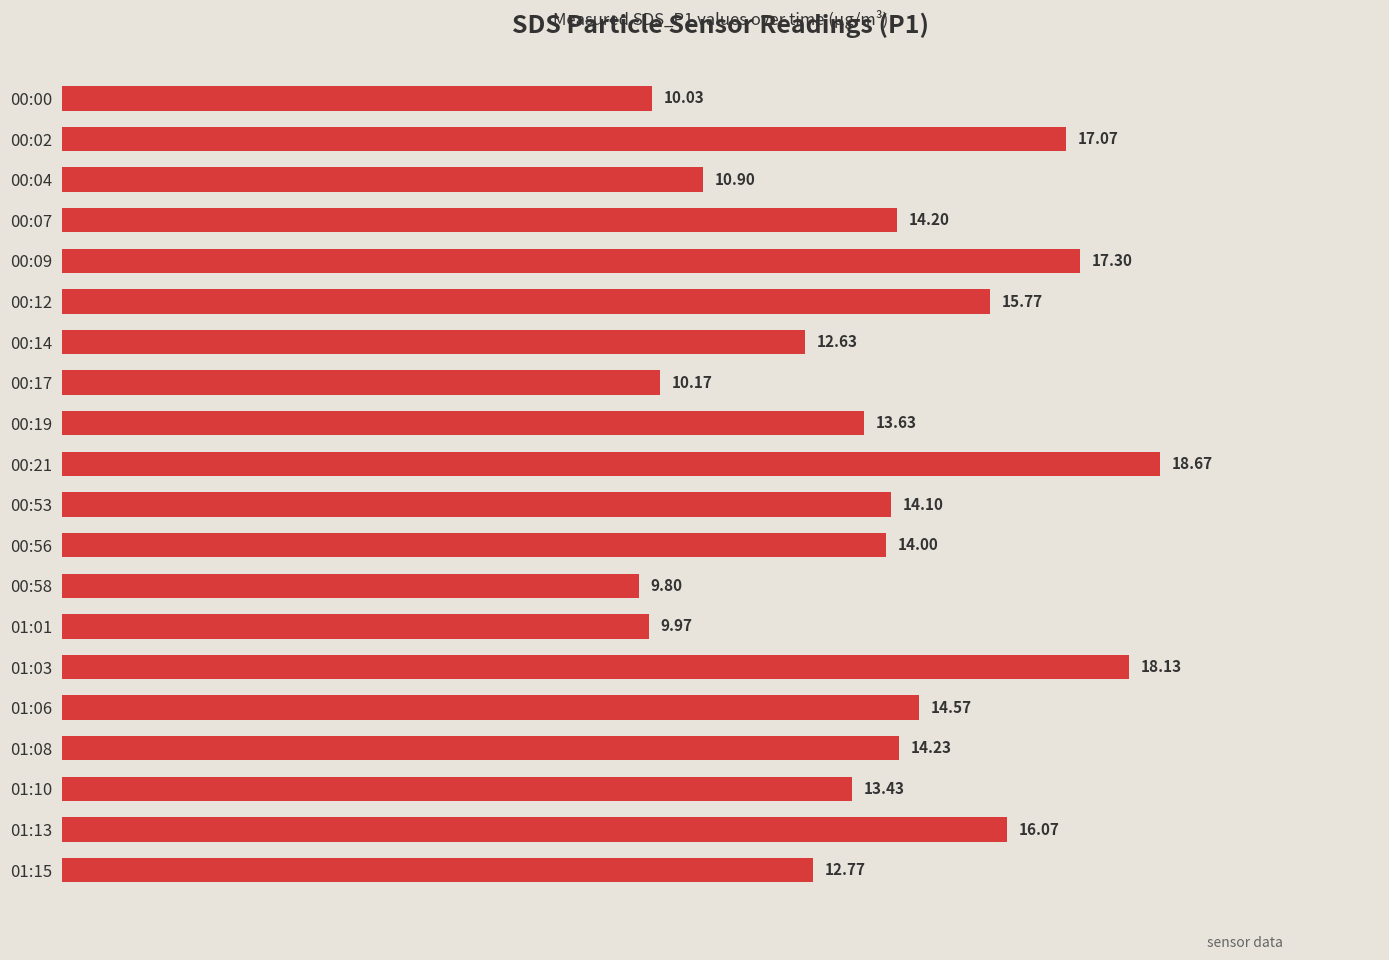

Approximately how many times larger is the value at 00:21 compared to 00:14?

1.5